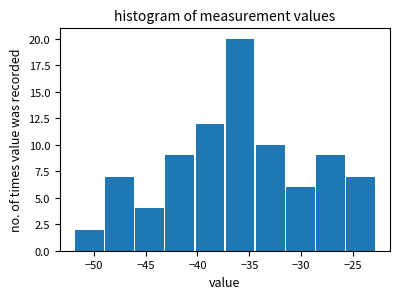

Over which range of the x-axis is the bar tallest?

-37.5 to -34.5